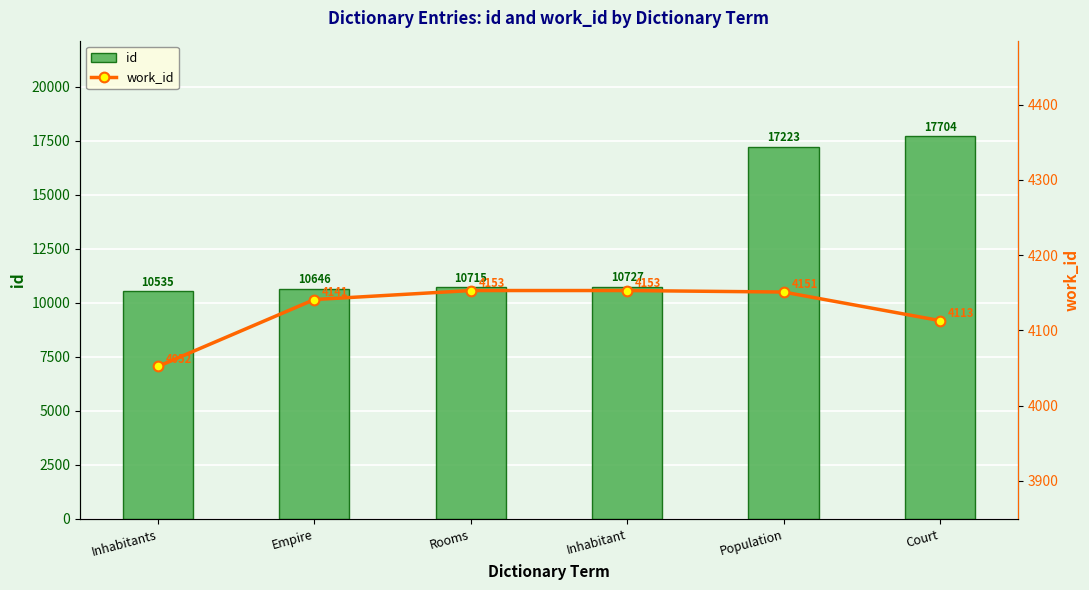

Reading left to right, list all the values displayed in this chart.

id: 10535	10646	10715	10727	17223	17704
work_id: 4052	4141	4153	4153	4151	4113